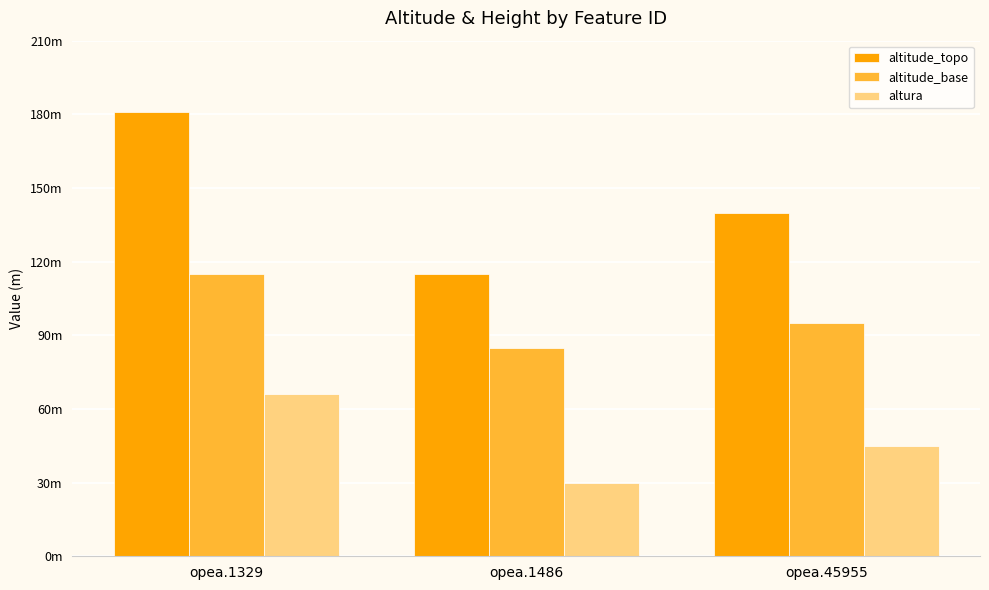

The altitude_base series shows 95 at opea.45955. True or false?

True